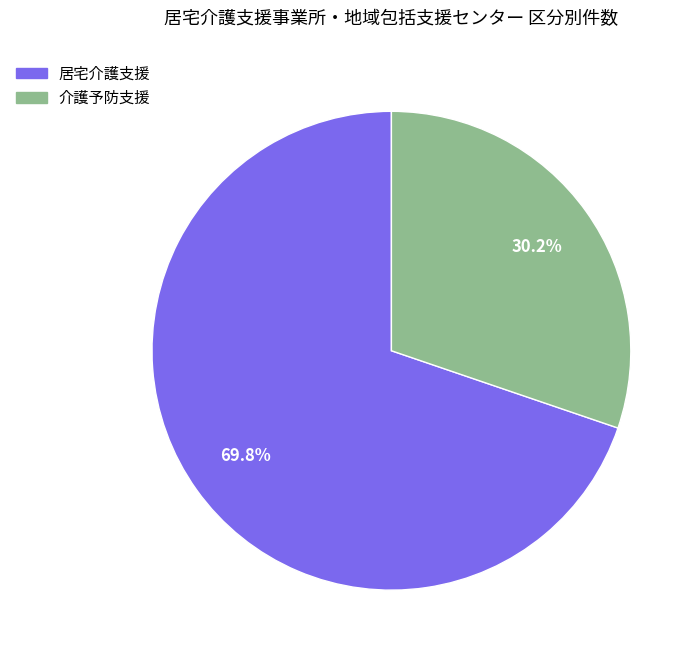

How many segments does this pie chart have?

2